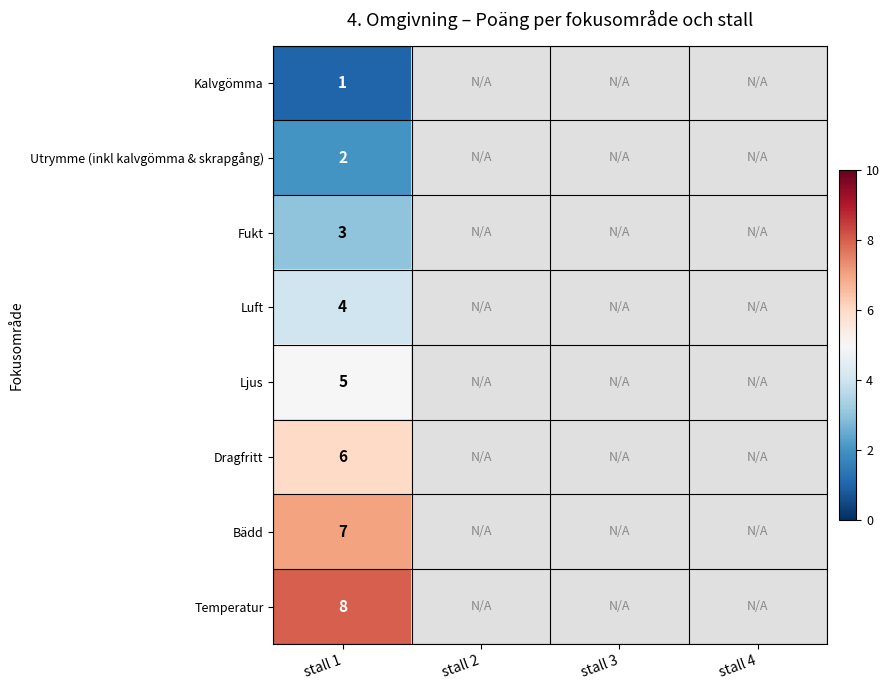

Rank the series at stall 1 from highest to lowest value.

Temperatur, Bädd, Dragfritt, Ljus, Luft, Fukt, Utrymme (inkl kalvgömma & skrapgång), Kalvgömma